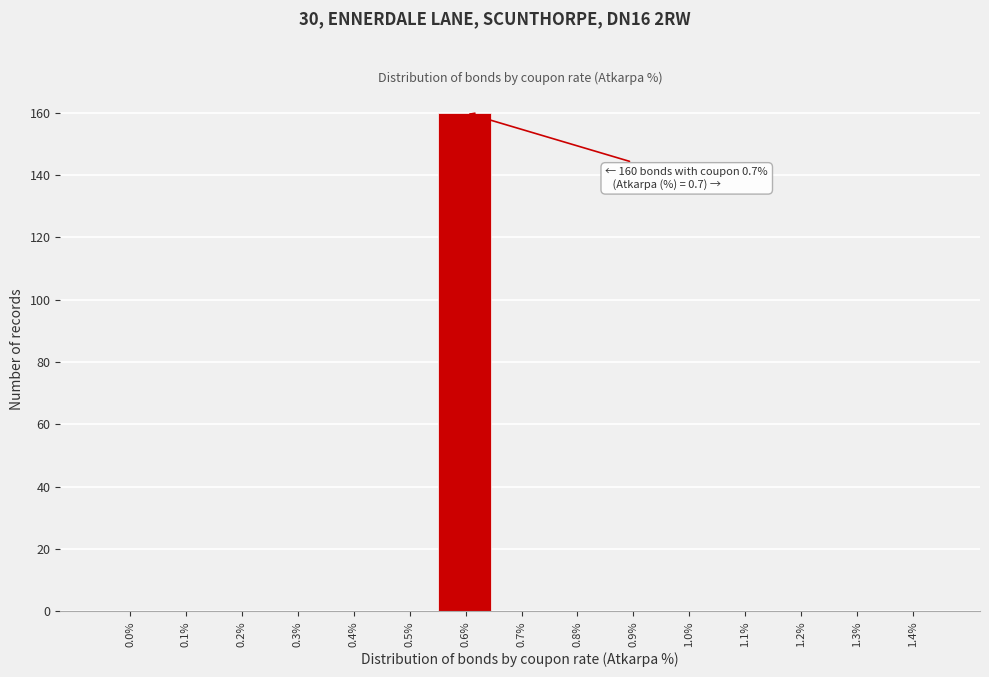

Reading right to left, extract all data points from this chart.

1.4%=0	1.3%=0	1.2%=0	1.1%=0	1.0%=0	0.9%=0	0.8%=0	0.7%=0	0.6%=160	0.5%=0	0.4%=0	0.3%=0	0.2%=0	0.1%=0	0.0%=0